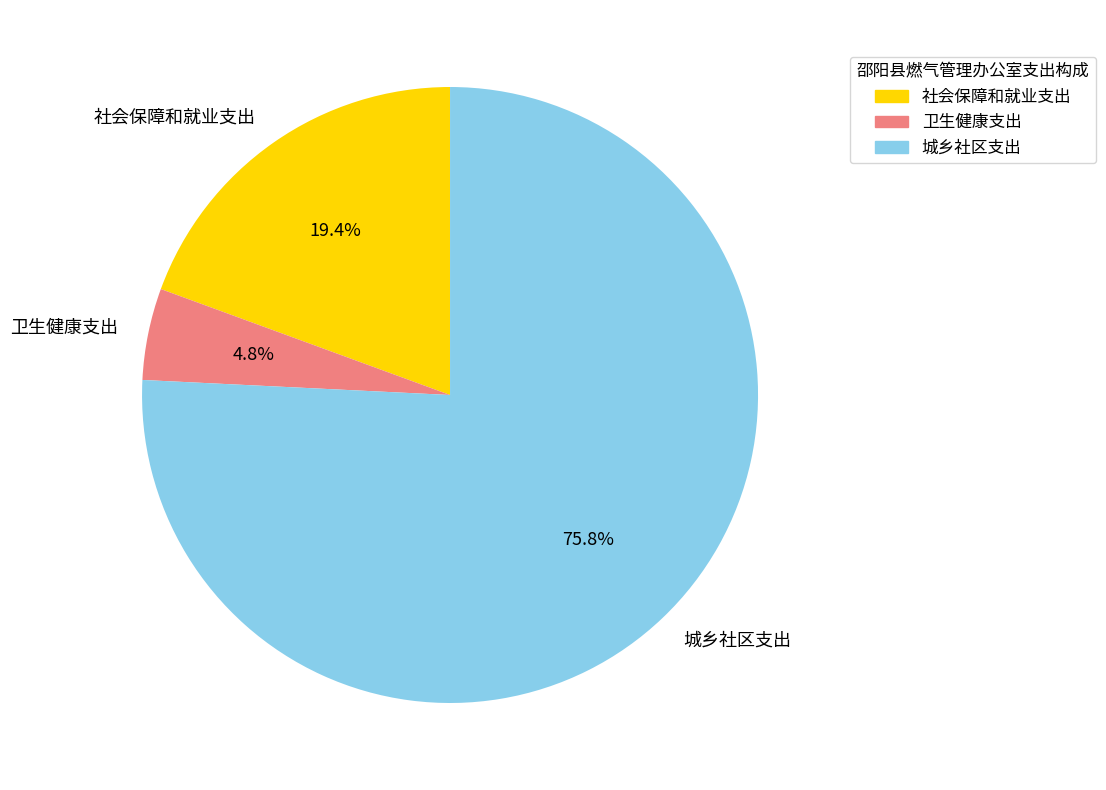

Which slice is the smallest?

卫生健康支出